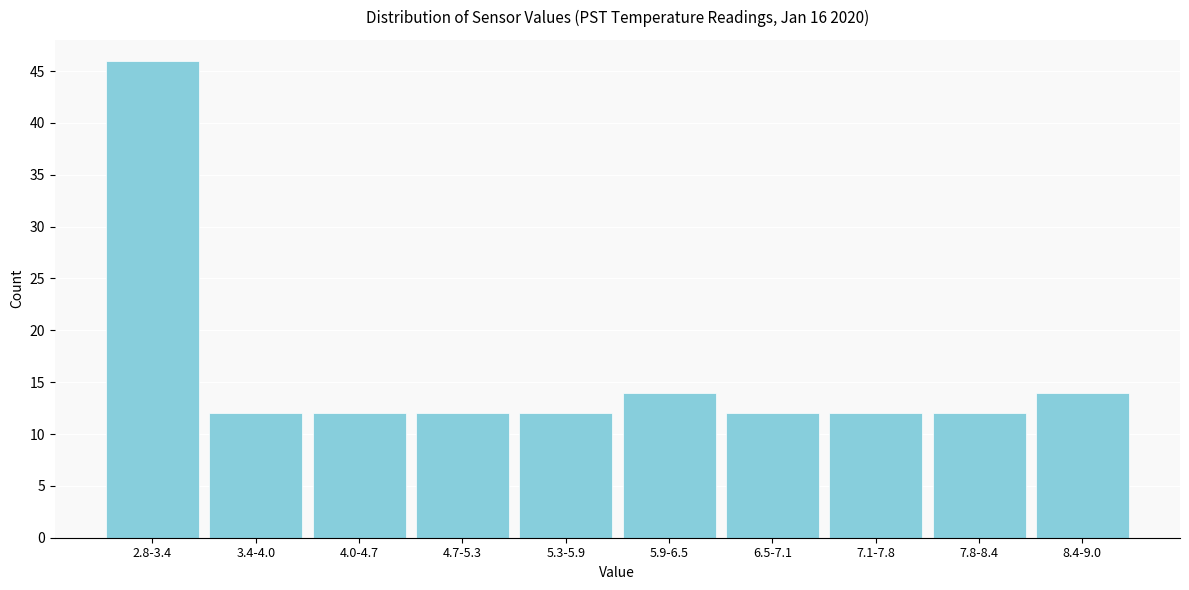

Reading right to left, extract all data points from this chart.

8.4-9.0=14	7.8-8.4=12	7.1-7.8=12	6.5-7.1=12	5.9-6.5=14	5.3-5.9=12	4.7-5.3=12	4.0-4.7=12	3.4-4.0=12	2.8-3.4=46